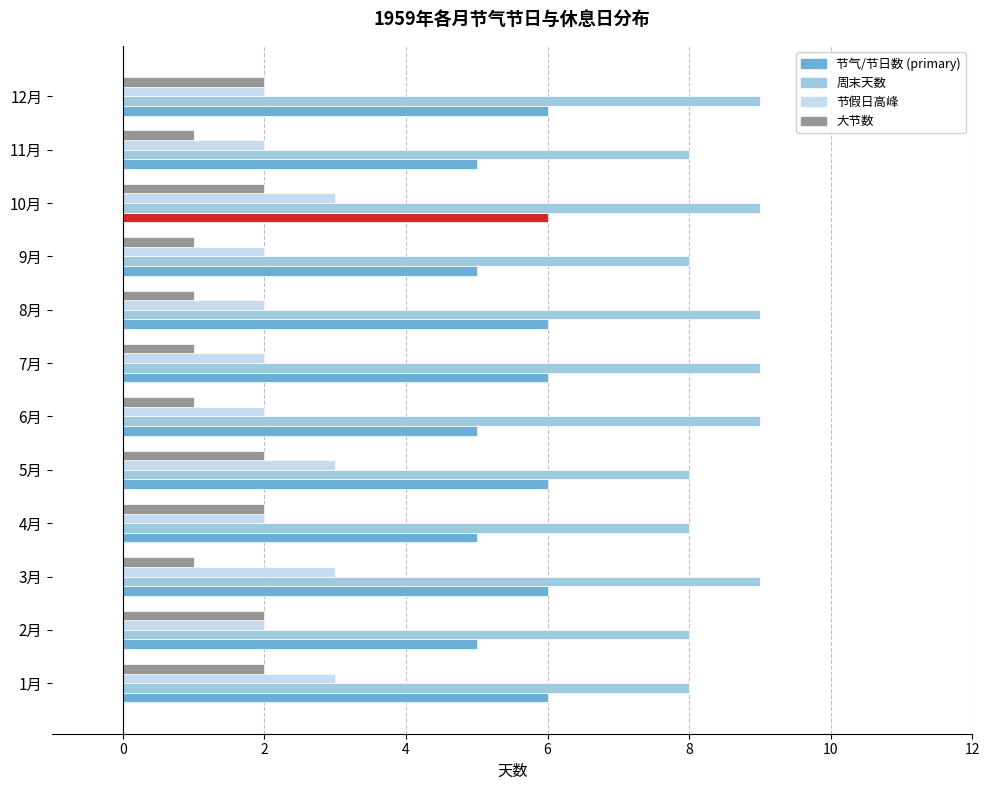

Is the value of 大节数 at 2月 greater than the value of 节气/节日数 (primary) at 10月?

No